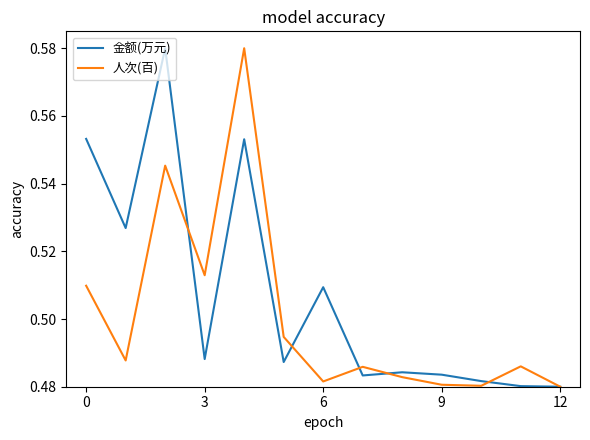

Which series has the largest total across all categories?

金额(万元)